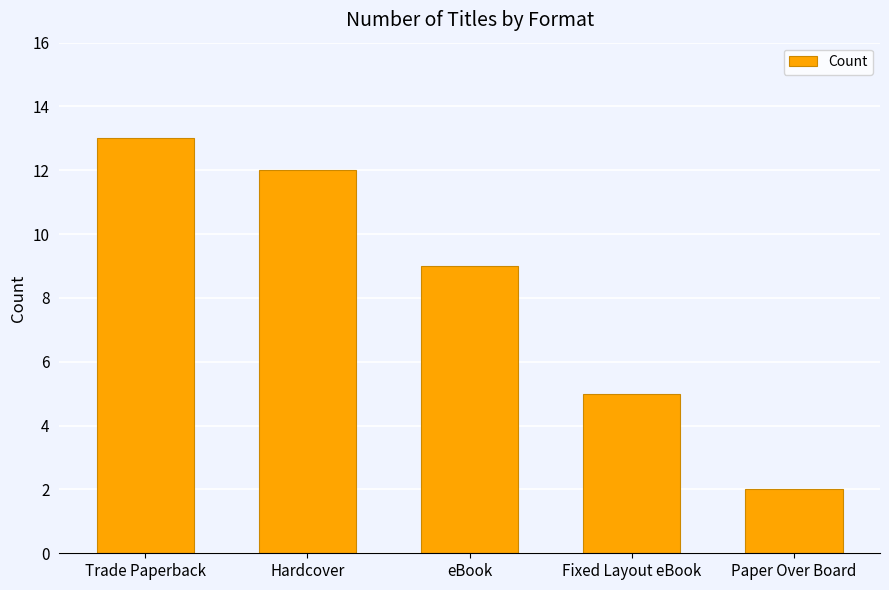

List the labels in order of value, largest first.

Trade Paperback, Hardcover, eBook, Fixed Layout eBook, Paper Over Board